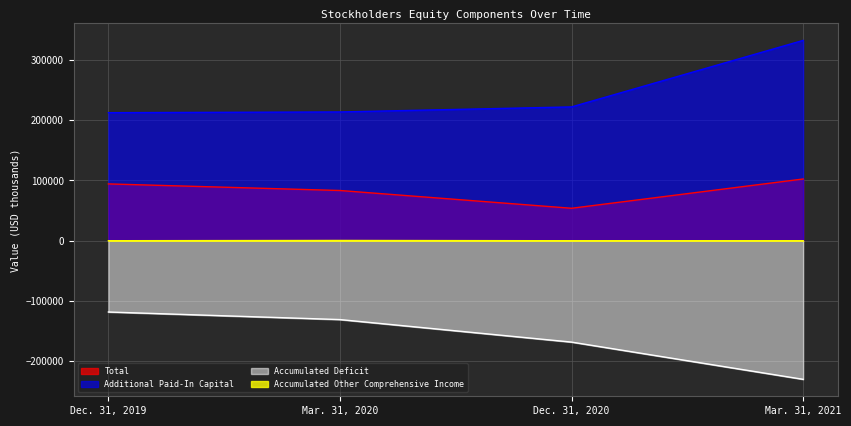

List the labels in order of Accumulated Deficit value, largest first.

Dec. 31, 2019, Mar. 31, 2020, Dec. 31, 2020, Mar. 31, 2021